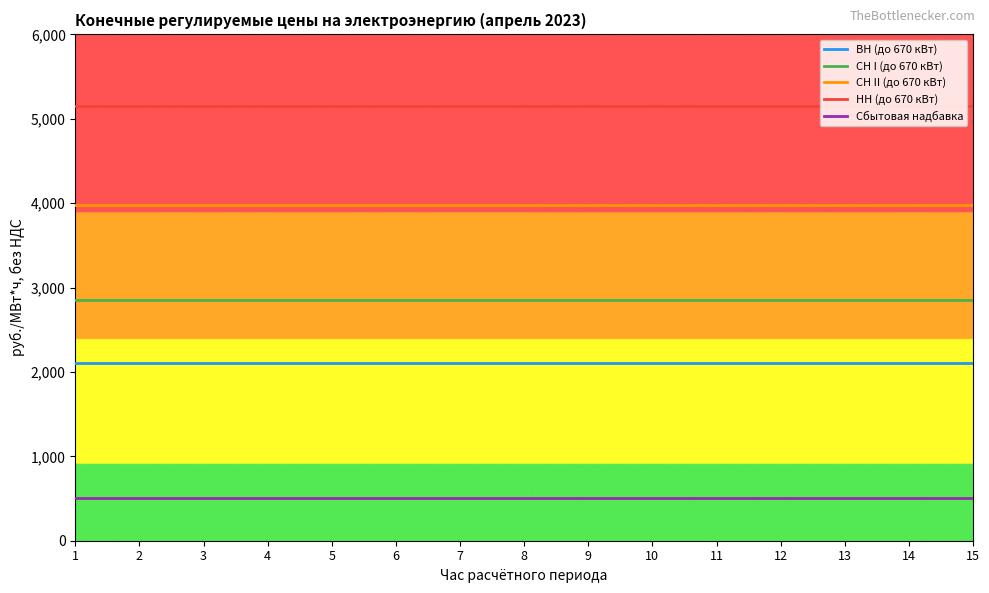

Rank the series by their average value, from lowest to highest.

Сбытовая надбавка, ВН (до 670 кВт), СН I (до 670 кВт), СН II (до 670 кВт), НН (до 670 кВт)